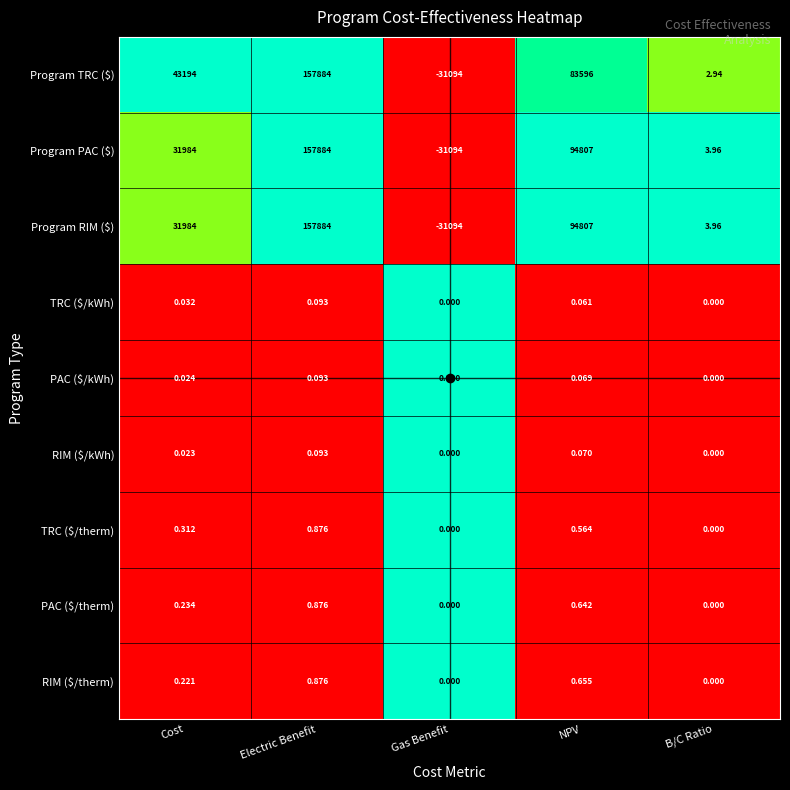

At which label is Program TRC ($) closest to 63395?

Cost